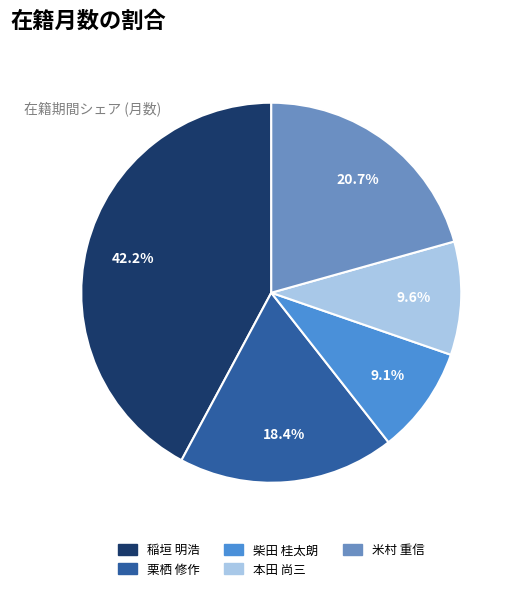

Rank the categories by value from lowest to highest.

柴田 桂太朗, 本田 尚三, 栗栖 修作, 米村 重信, 稲垣 明浩